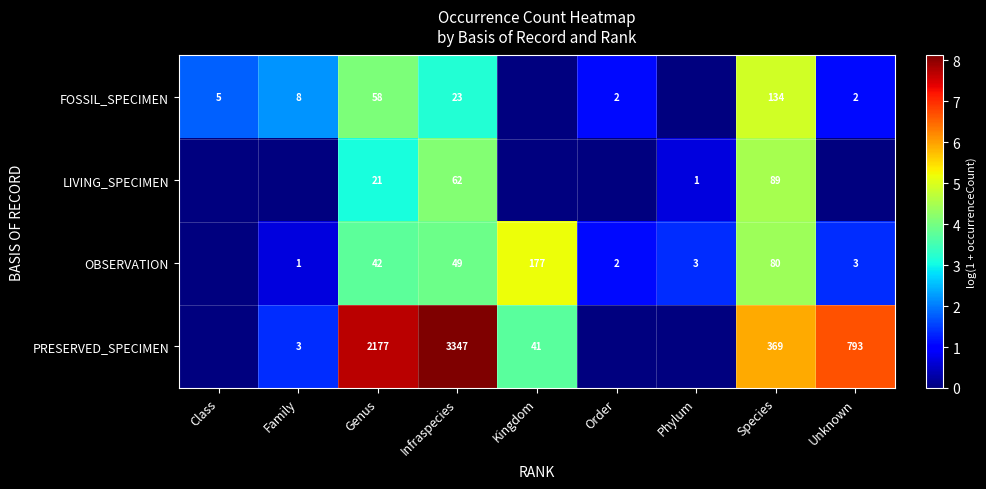

The OBSERVATION series shows 1 at Order. True or false?

False